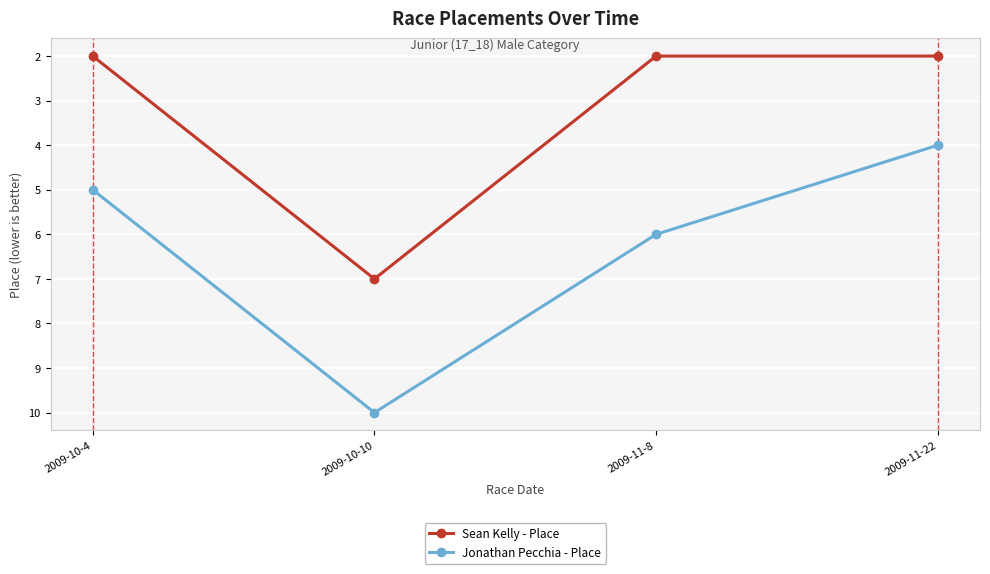

What is the value of the Jonathan Pecchia - Place point at the 1st from the left?

5